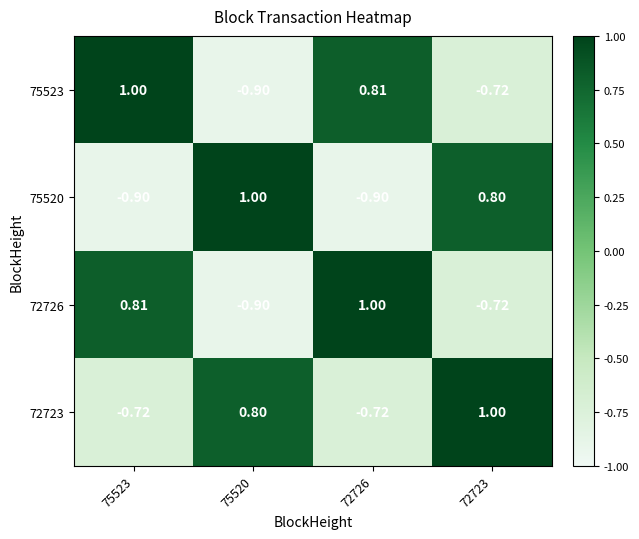

Is the value of 75523 at 72723 greater than the value of 72726 at 72726?

No